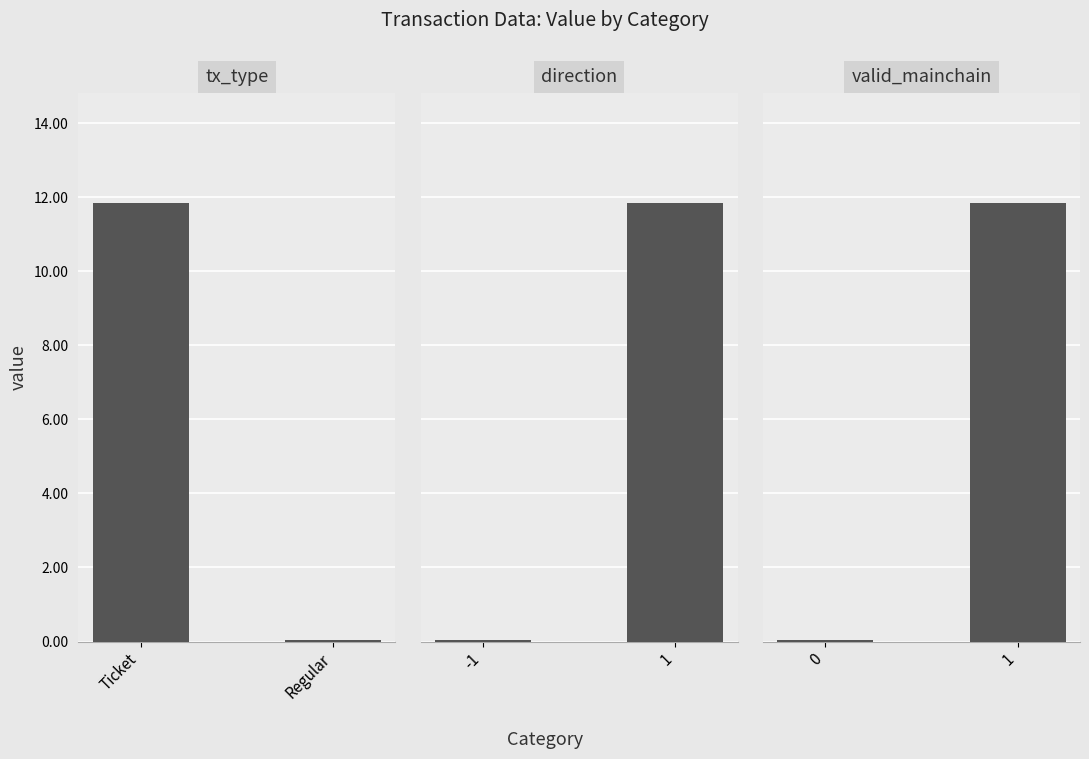

At which category does the chart reach its minimum across all series?

Regular